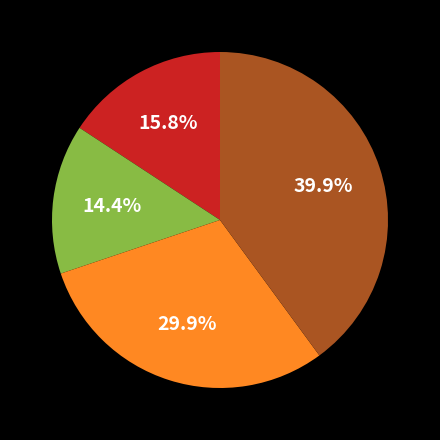

Is there a majority slice in this chart?

No